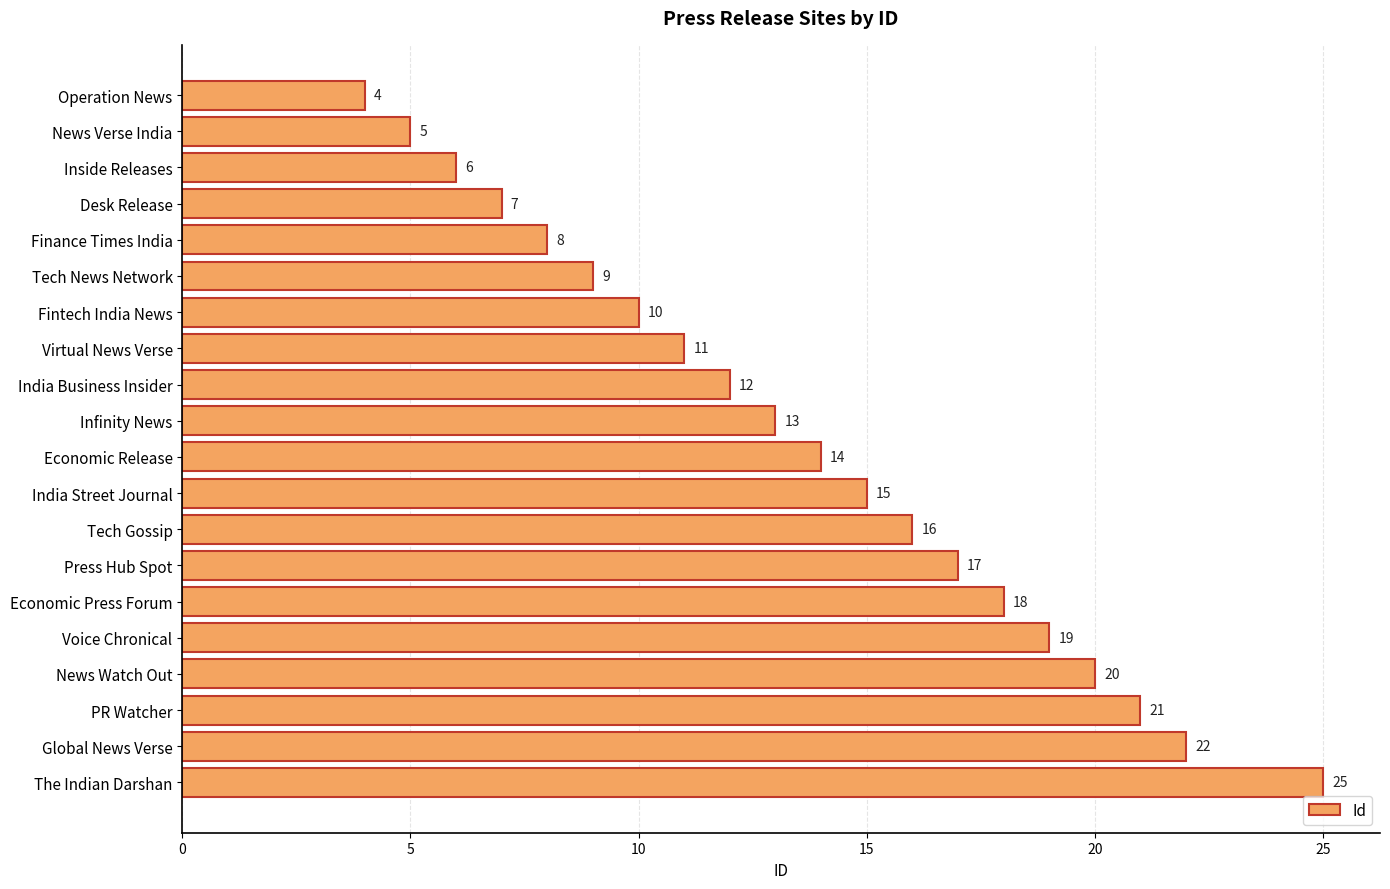

What is the difference between the maximum and minimum values?

21